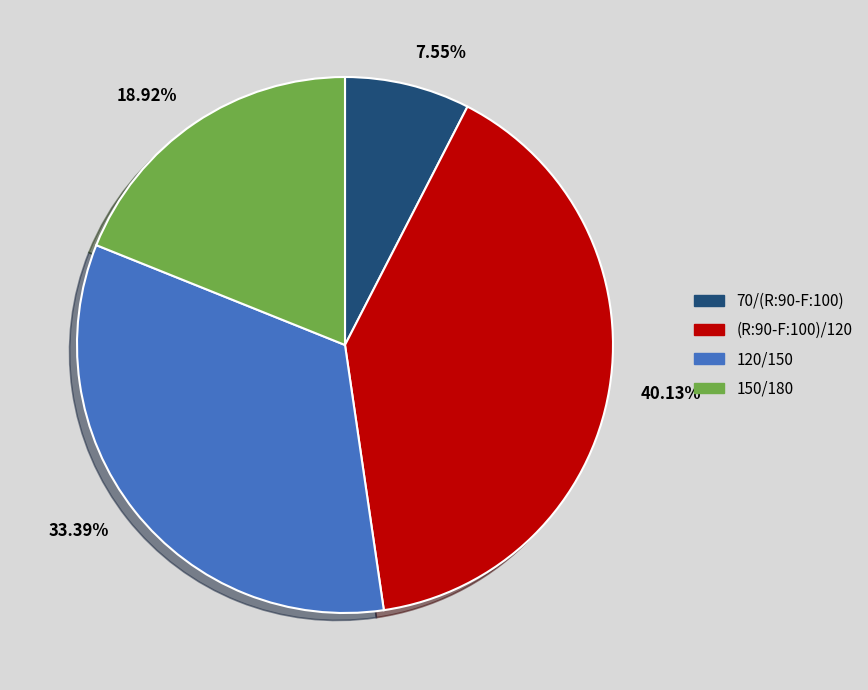

Between 18.92% and 7.55%, which is larger?

18.92%